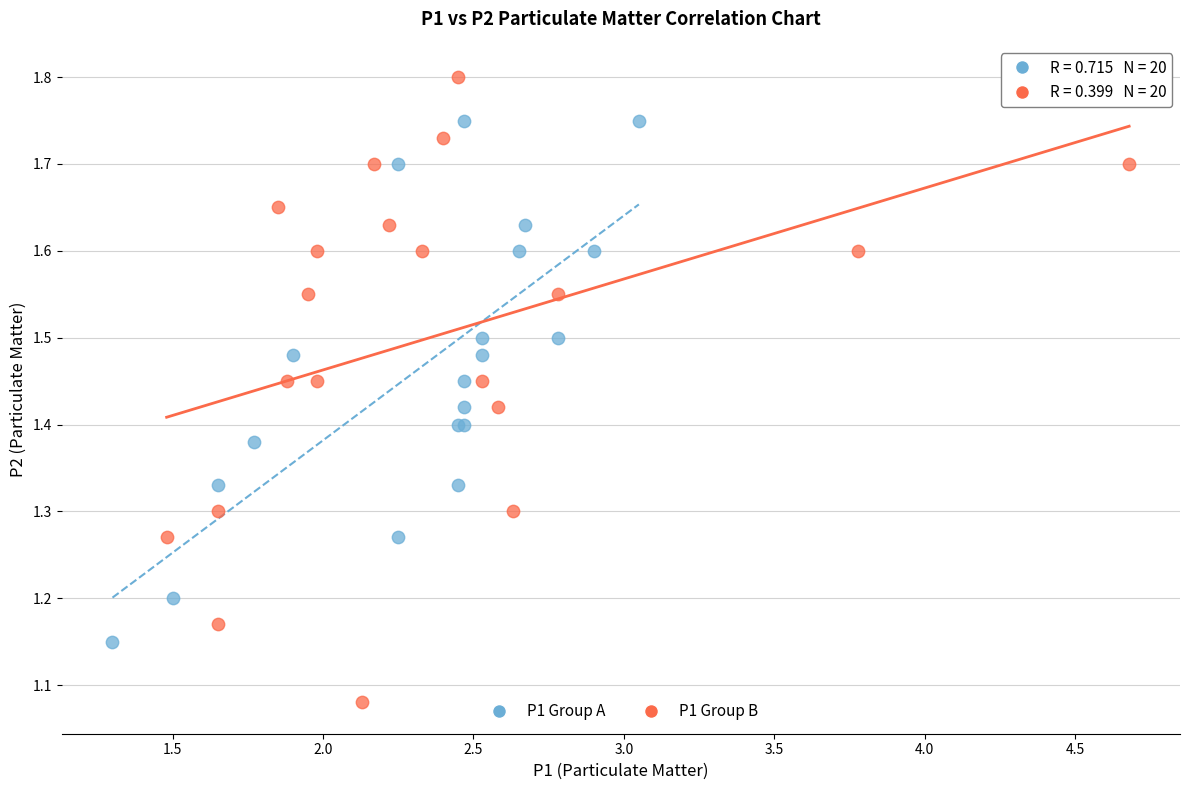

Which series contains the highest Y value?

P1 Group B